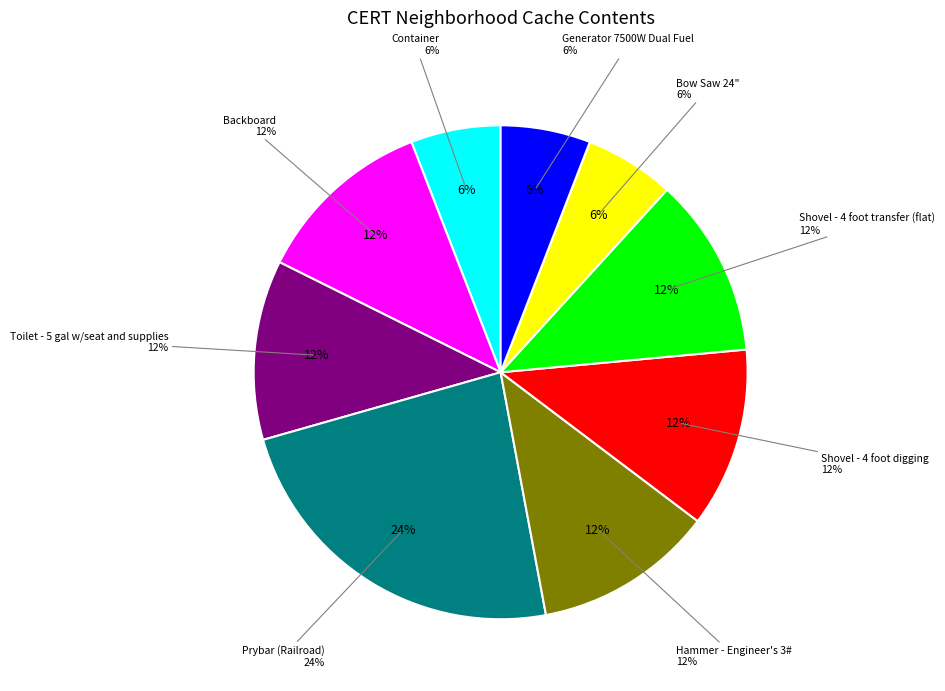

Which slice is the largest?

Prybar (Railroad)